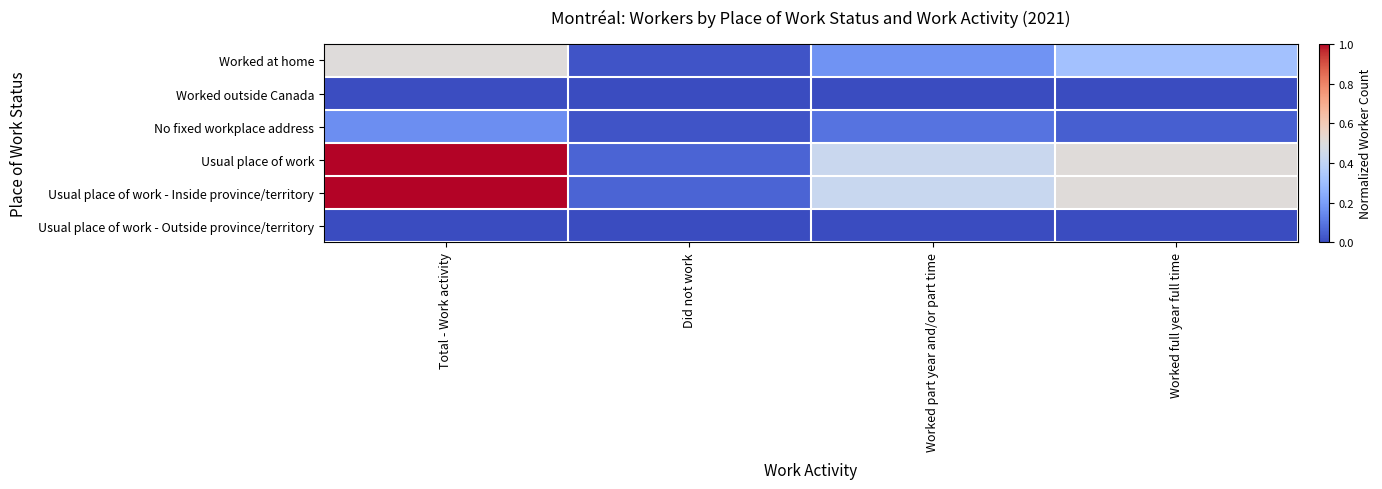

Between Worked full year full time and Total - Work activity, which is larger?

Total - Work activity